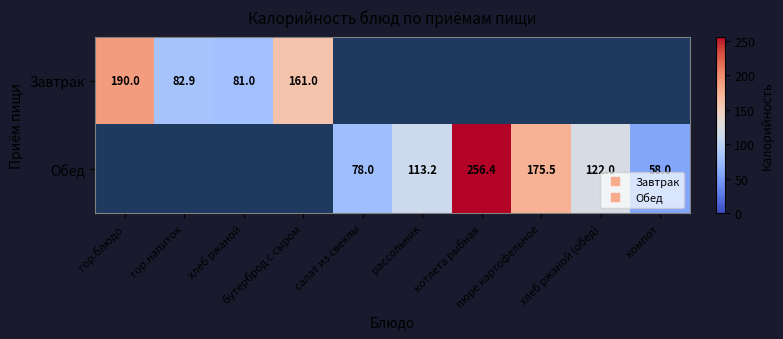

Rank the categories by Завтрак value from lowest to highest.

хлеб ржаной, гор.напиток, бутерброд с сыром, гор.блюдо, салат из свеклы, рассольник, котлета рыбная, пюре картофельное, хлеб ржаной (обед), компот